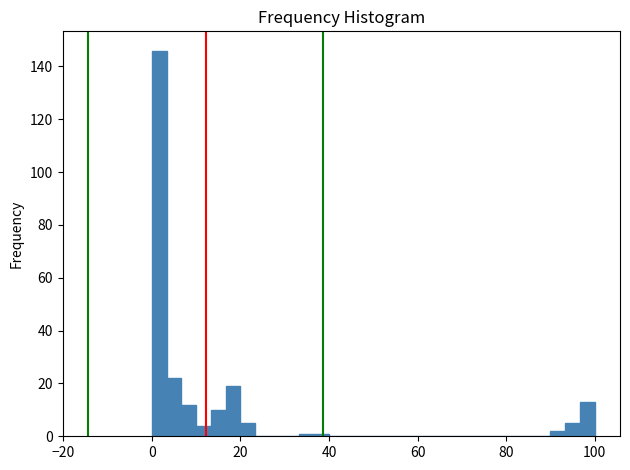

Around what value on the x-axis is the tallest bar? Give the approximate position of its centre, as read against the axis.

2